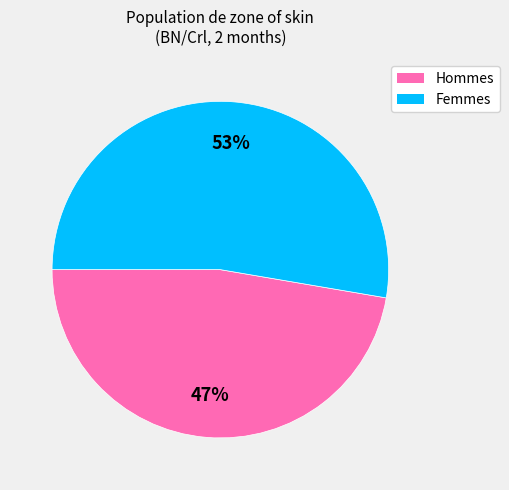

Is there any slice that represents more than half of the pie?

Yes